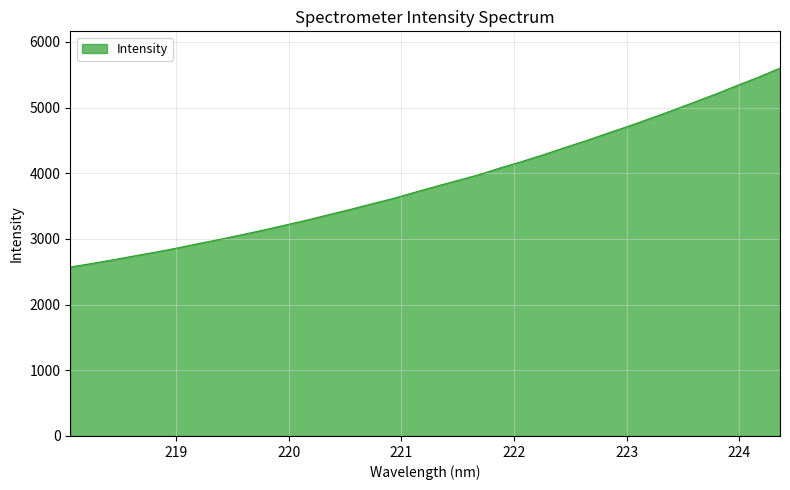

What is the greatest value displayed?

5600.9